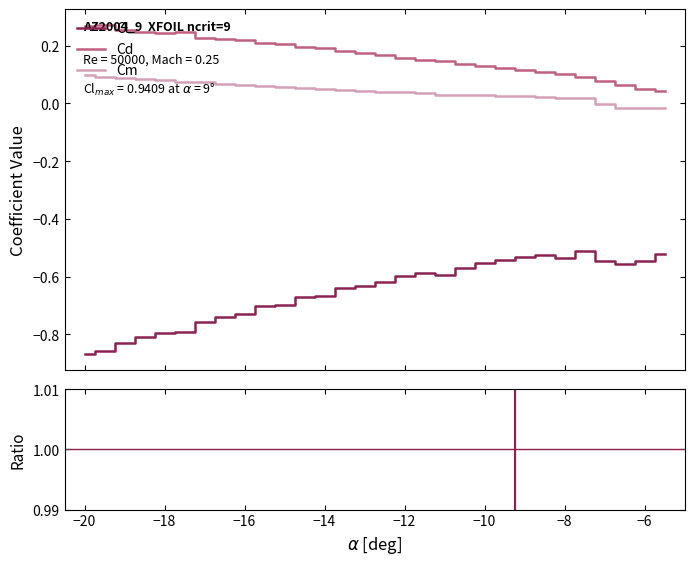

True or false: Cm and Cl intersect in this chart.

False